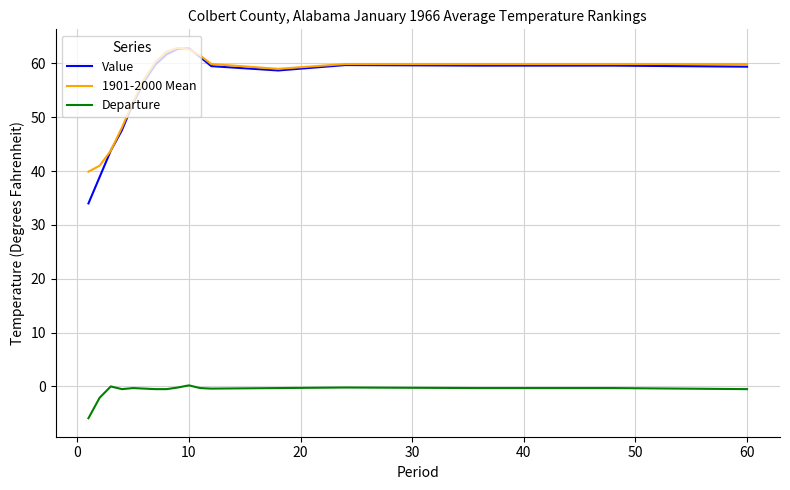

Which series has the largest range (max minus min)?

Value